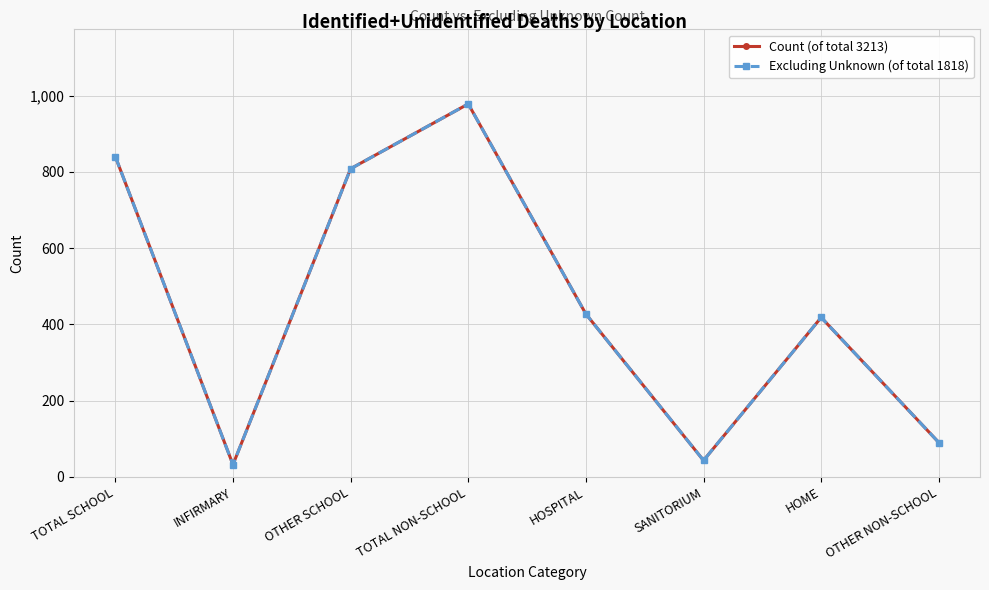

What is the sum of all Excluding Unknown (of total 1818) values?

3636